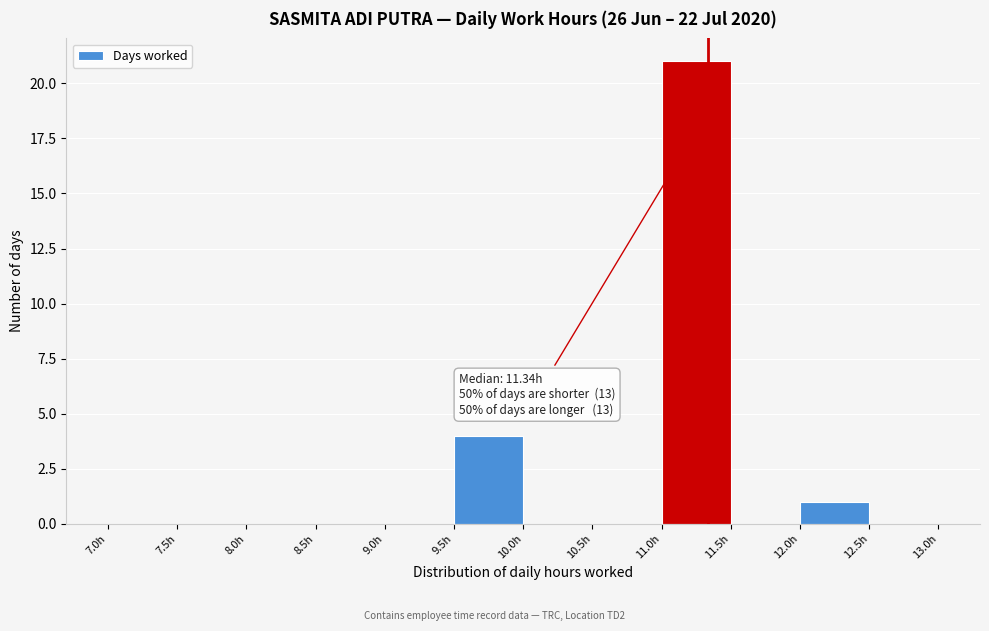

Over which range of the x-axis is the bar tallest?

11.0 to 11.5